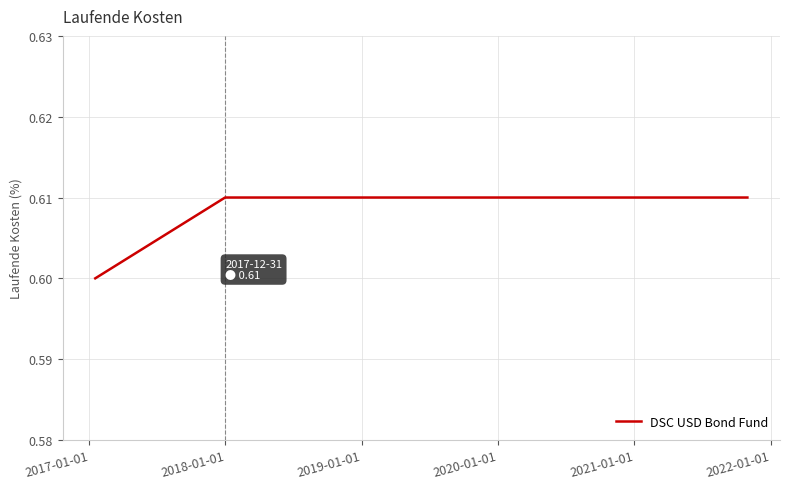

How many values are between 0 and 1?

8